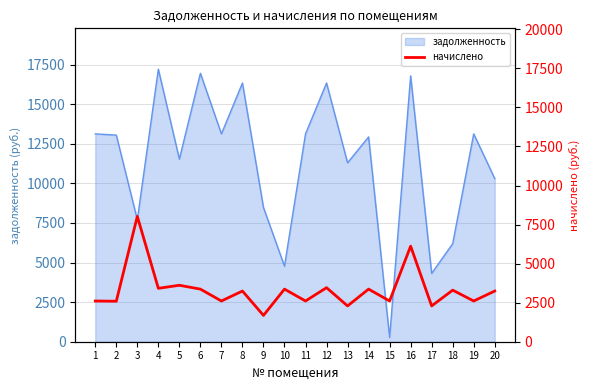

The value of задолженность at 10 is 4769.2. True or false?

True